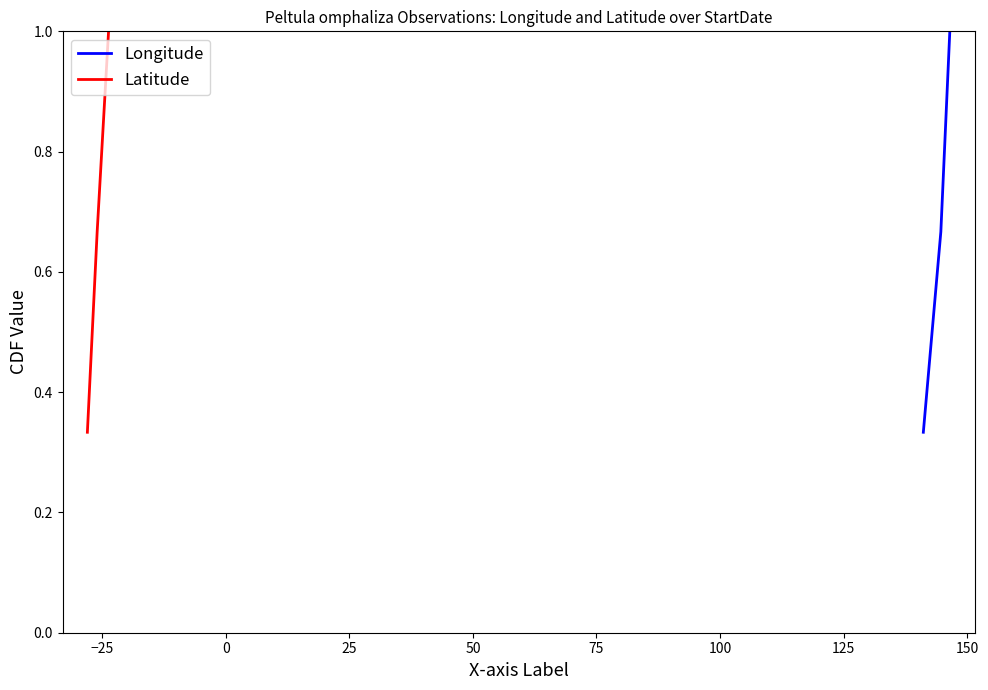

What is the maximum value for Longitude?

1.0